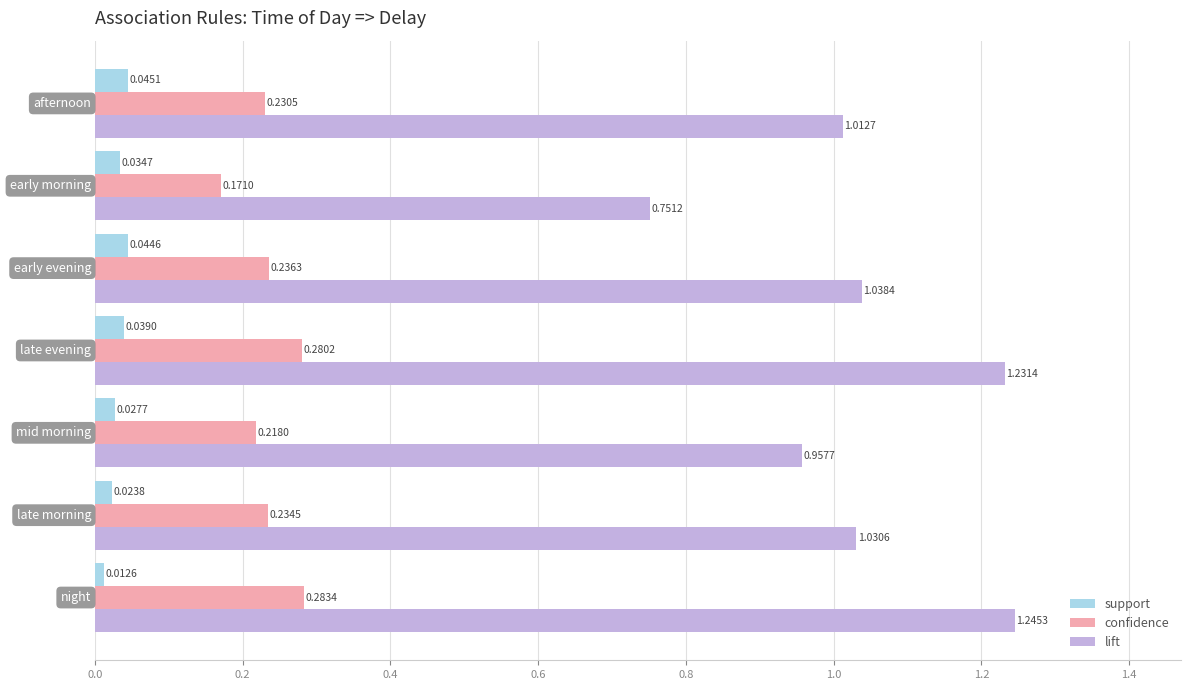

Which series has the largest total across all categories?

lift